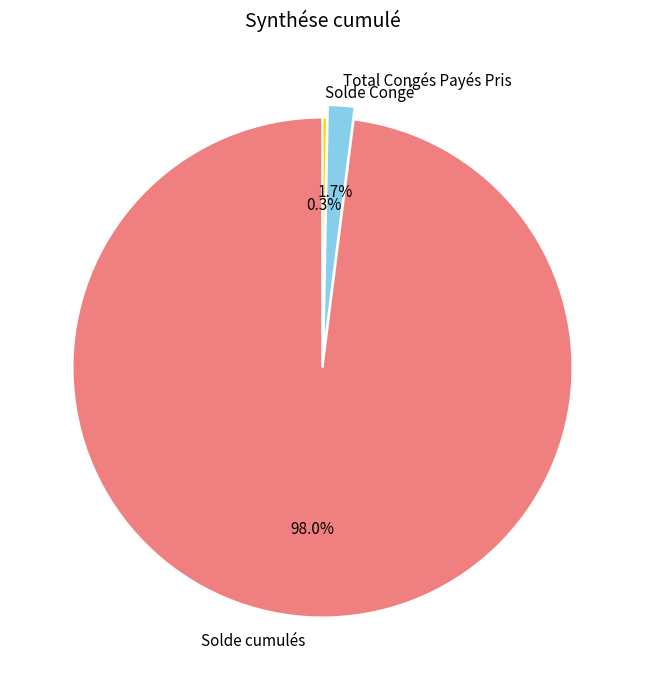

How many segments does this pie chart have?

3